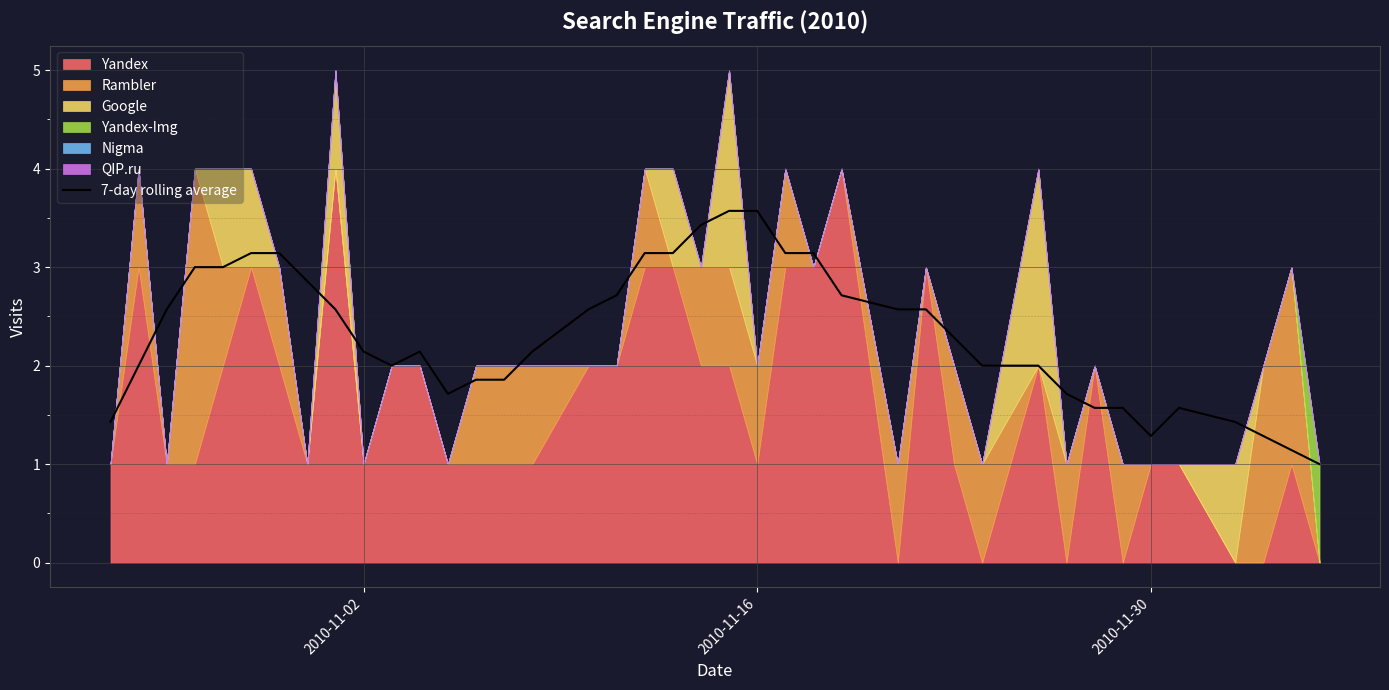

The chart shows a value of 2.4 at 32. True or false?

False